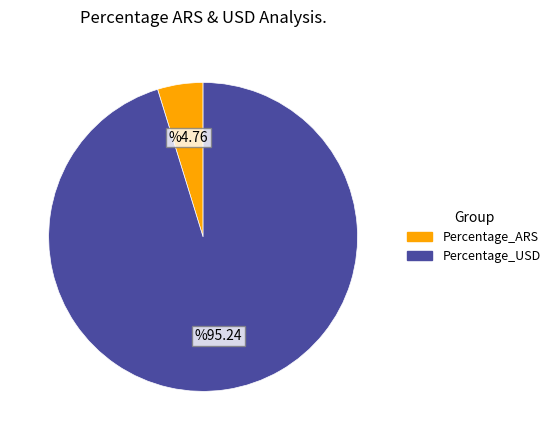

Is the sum of Percentage_ARS and Percentage_USD greater than half?

Yes